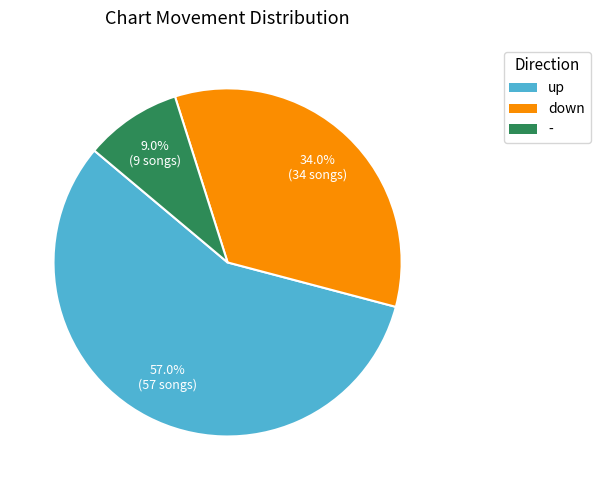

What percentage do down and up together represent?

91.0%